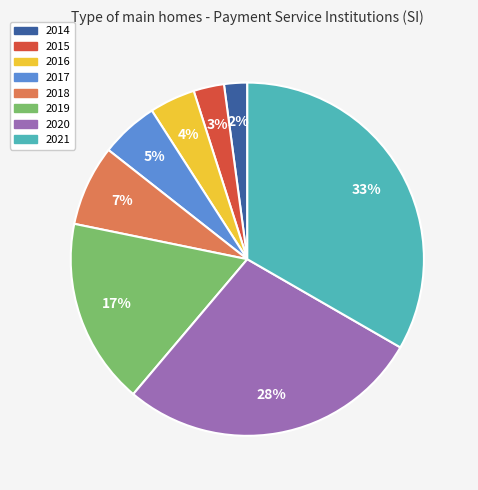

Is it true that 2014 is 2% of the pie?

True